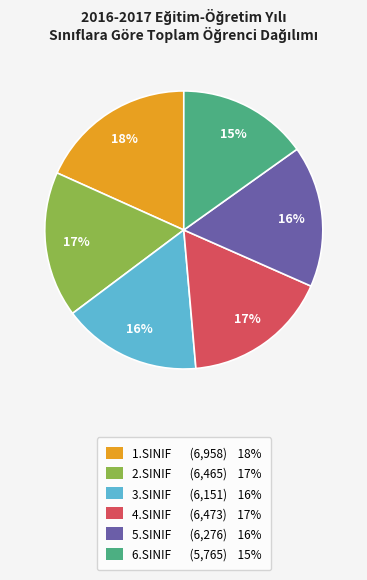

Which category has the smallest portion of the pie?

6.SINIF